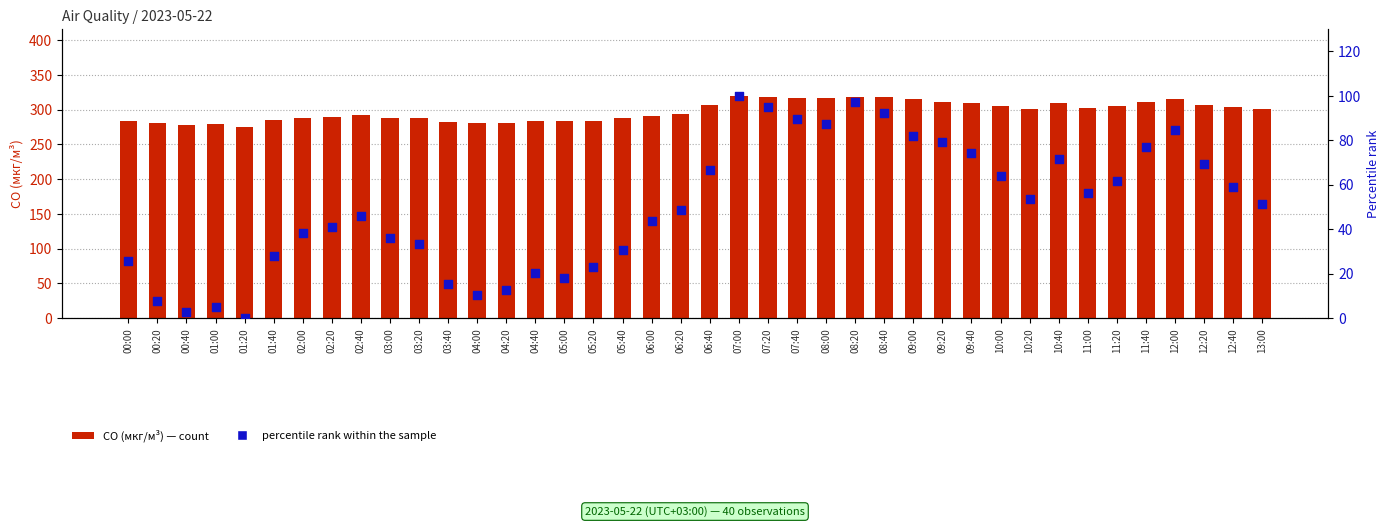

Is the value of percentile rank within the sample at 04:00 greater than the value of CO (мкг/м³) at 00:40?

No